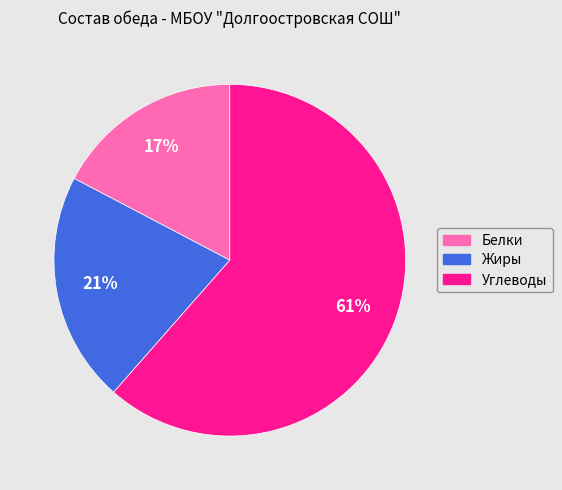

To the nearest percent, what is the difference between the largest and smallest slice percentages?

44%